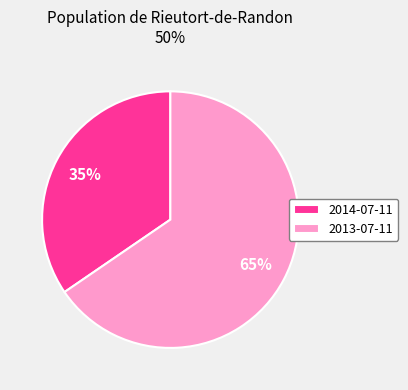

Is the sum of 2013-07-11 and 2014-07-11 greater than half?

Yes